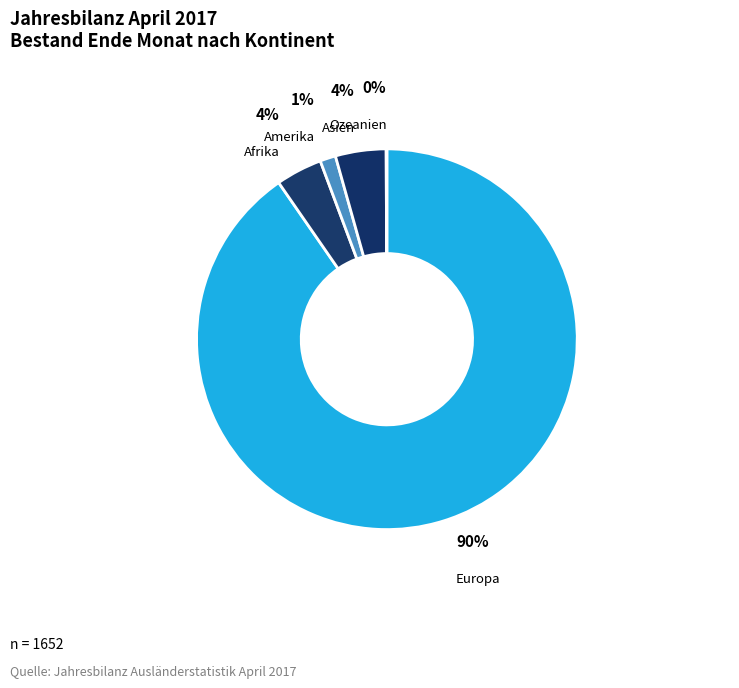

Which category has the smallest portion of the pie?

Ozeanien